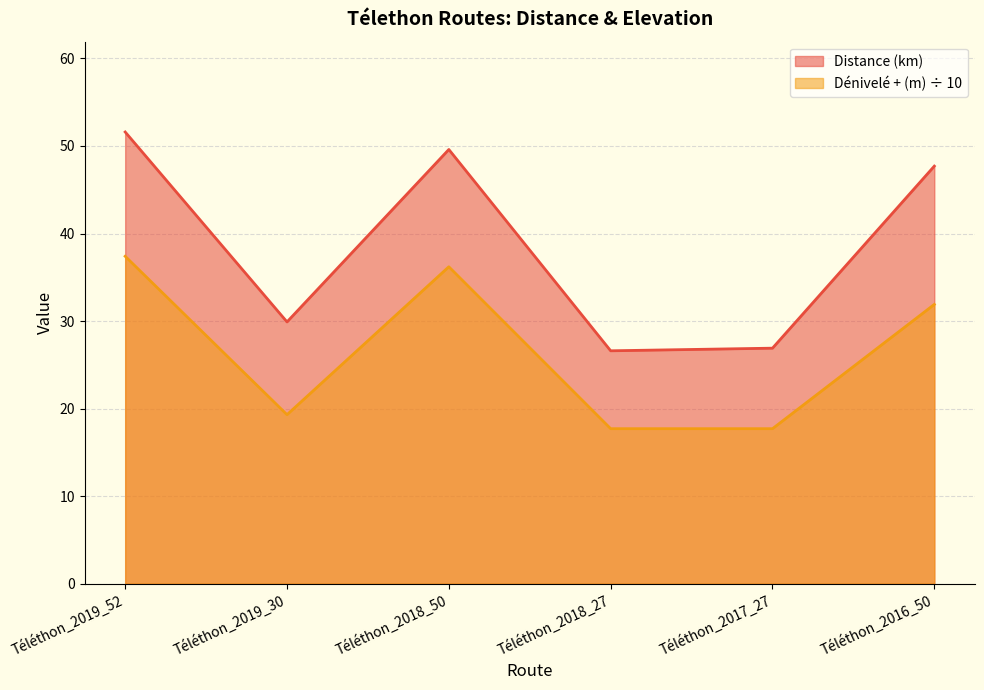

Is it true that Dénivelé + (m) equals 54.8 at Téléthon_2019_52?

False